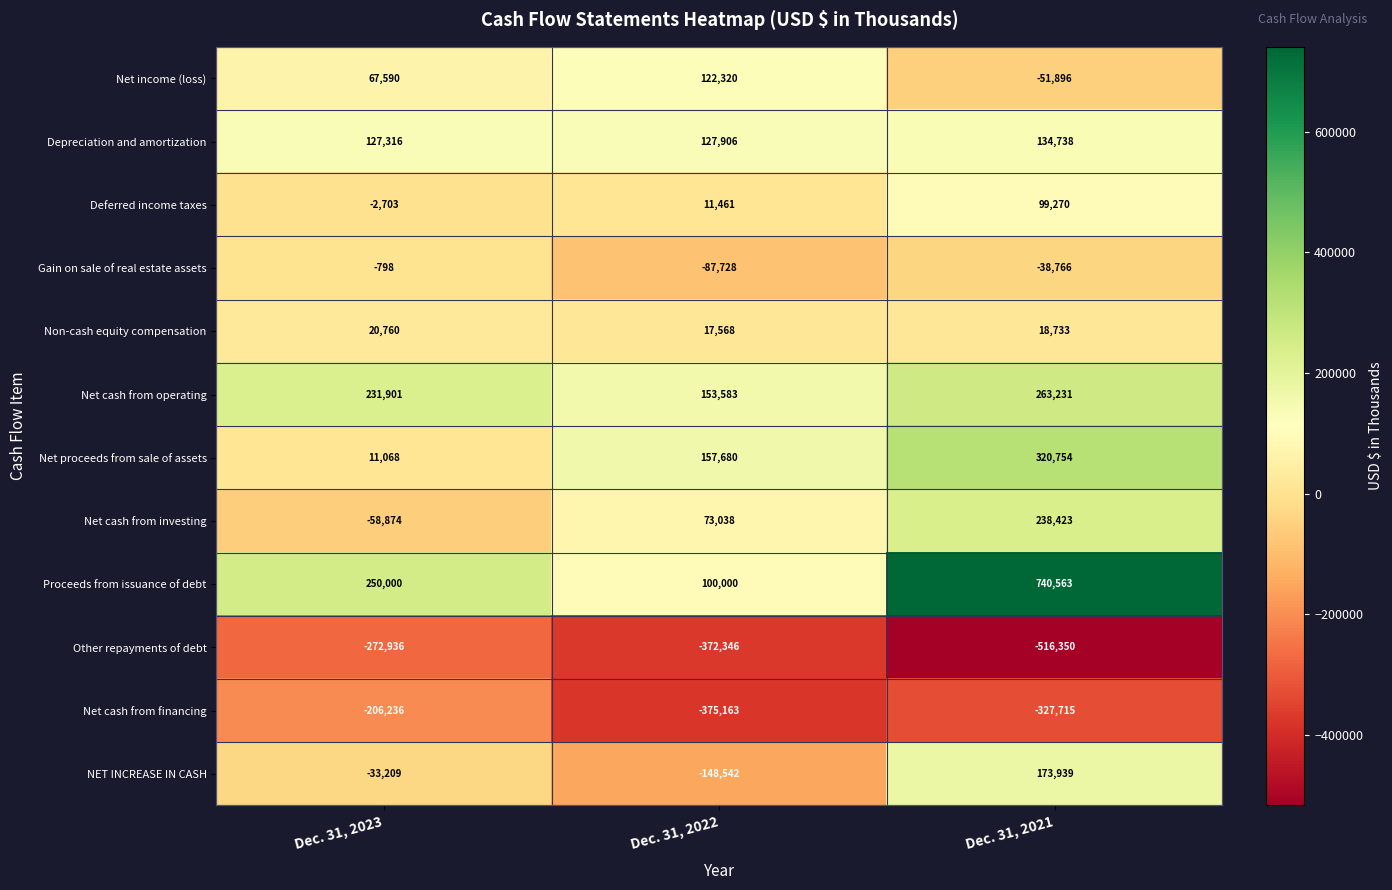

True or false: Deferred income taxes has a value of -2703 at Dec. 31, 2023.

True